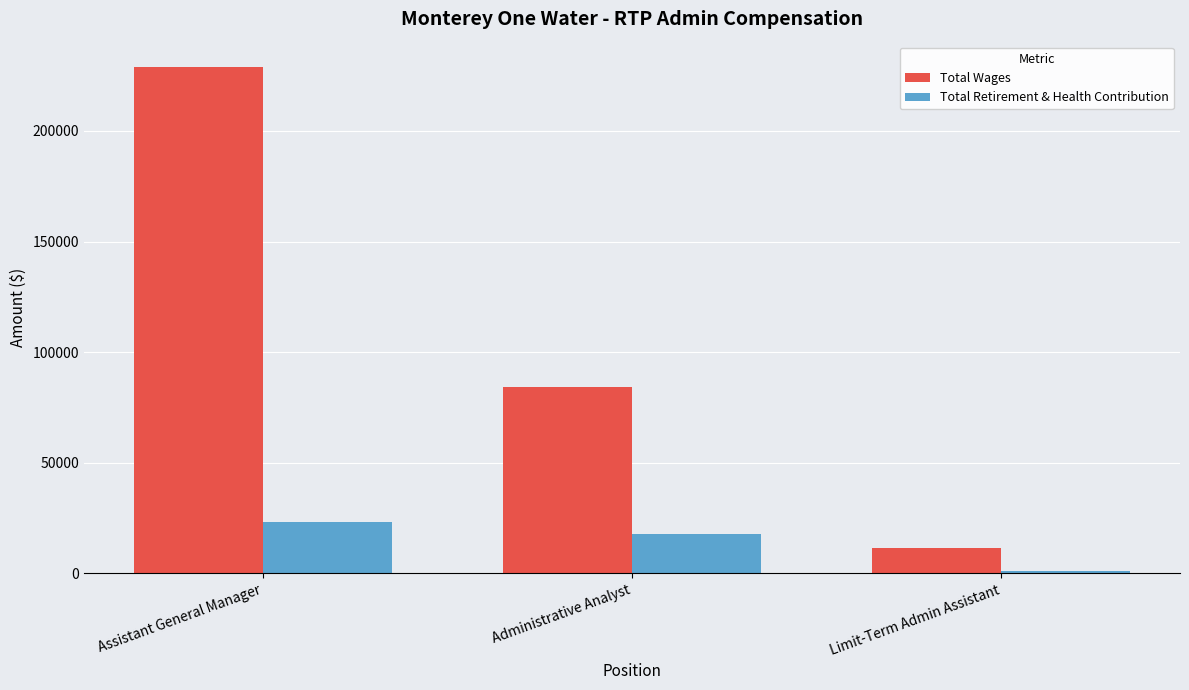

List the series in order of their peak value, lowest first.

Total Retirement & Health Contribution, Total Wages